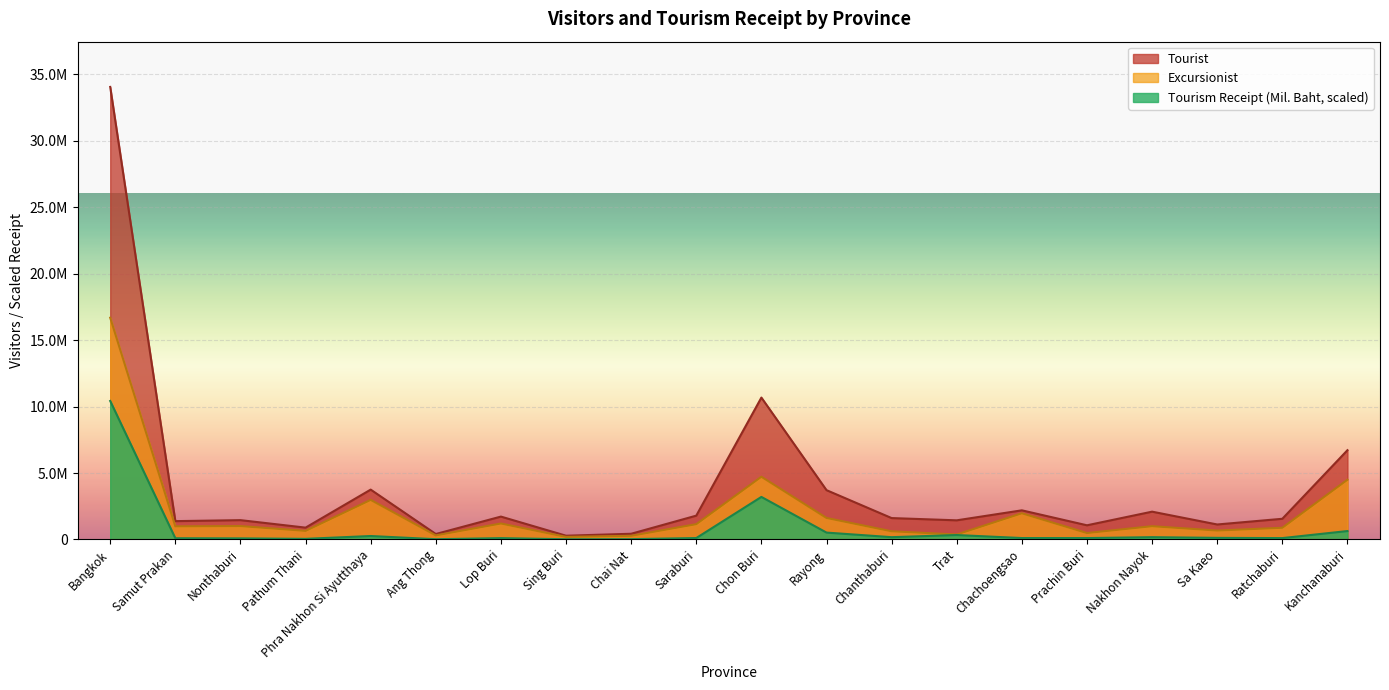

Read the Tourism Receipt (Mil. Baht) value at Chachoengsao.

2190948.3